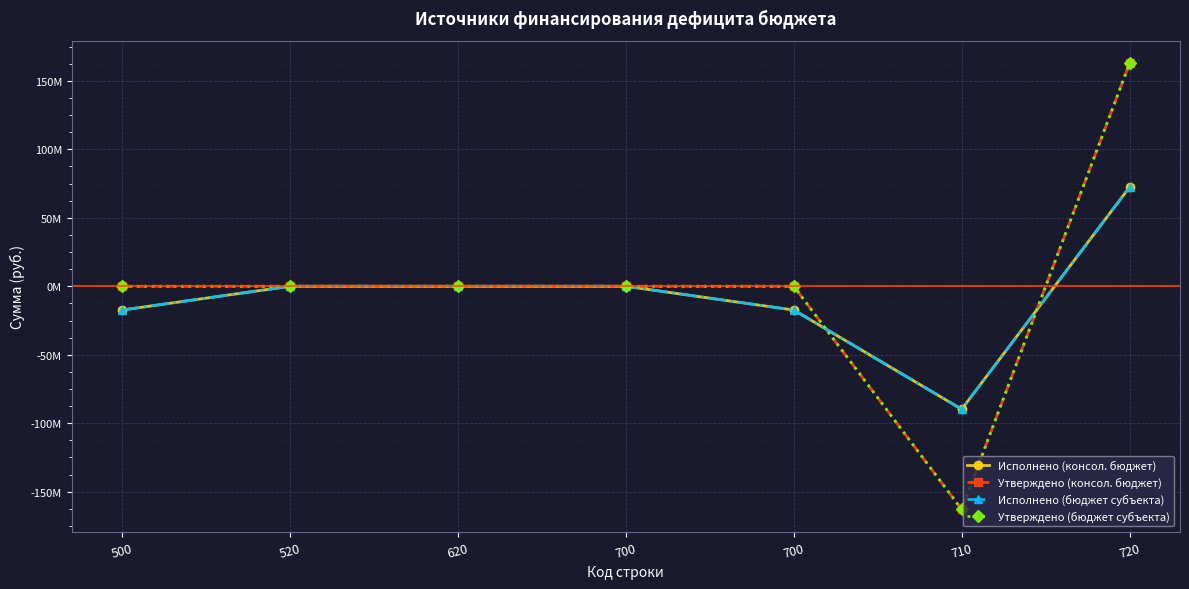

What is the approximate value of Исполнено (консол. бюджет) at 500?

-17338670.7